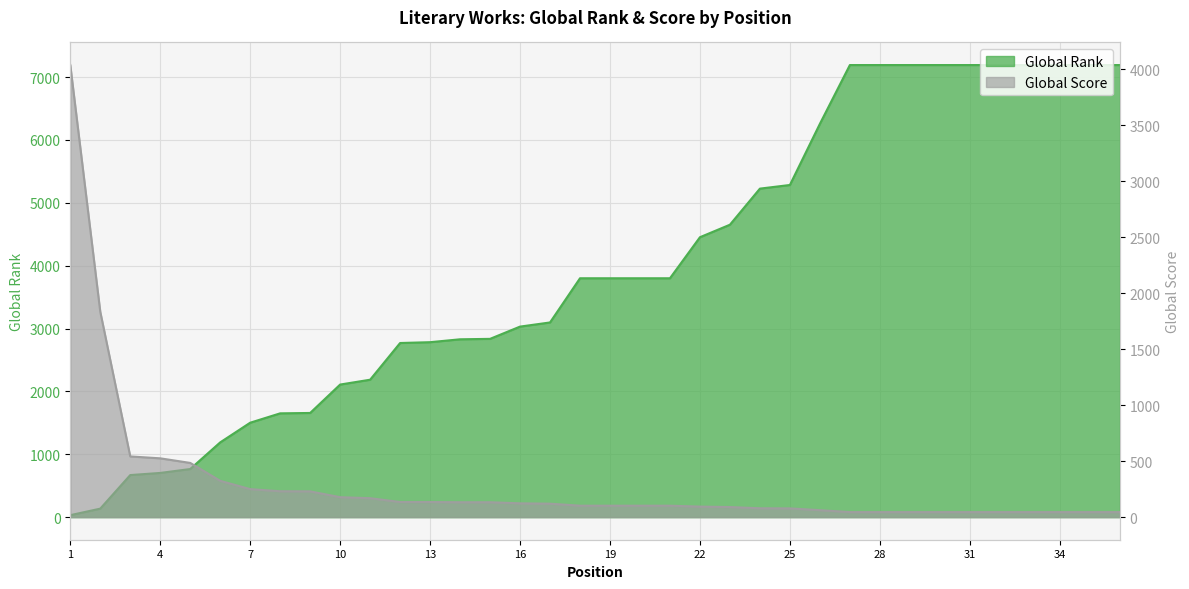

Is it true that Global Rank equals 7192 at 33?

True